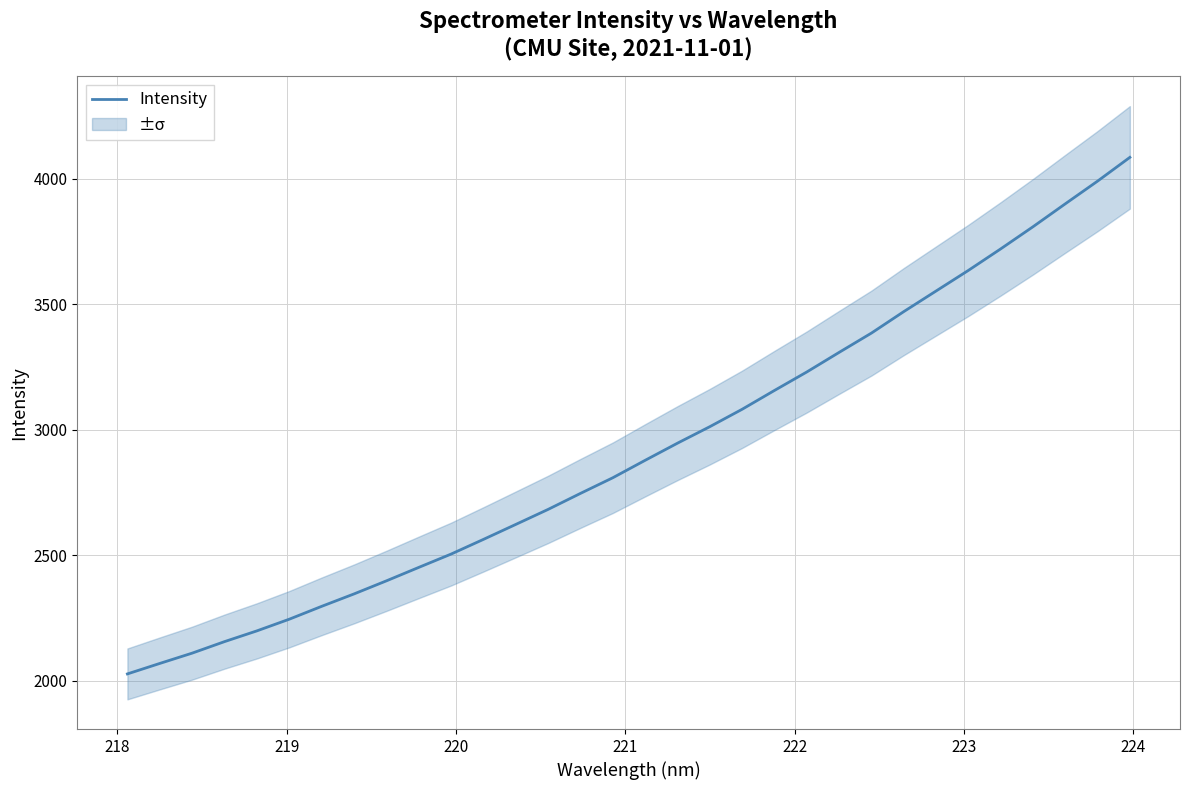

What is the difference between the second highest and minimum values?

1963.4